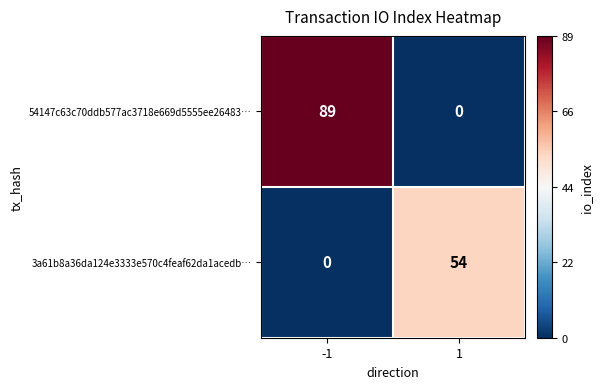

What value does the 3a61b8a36da124e3333e570c4feaf62da1acedb… series have at 1?

54